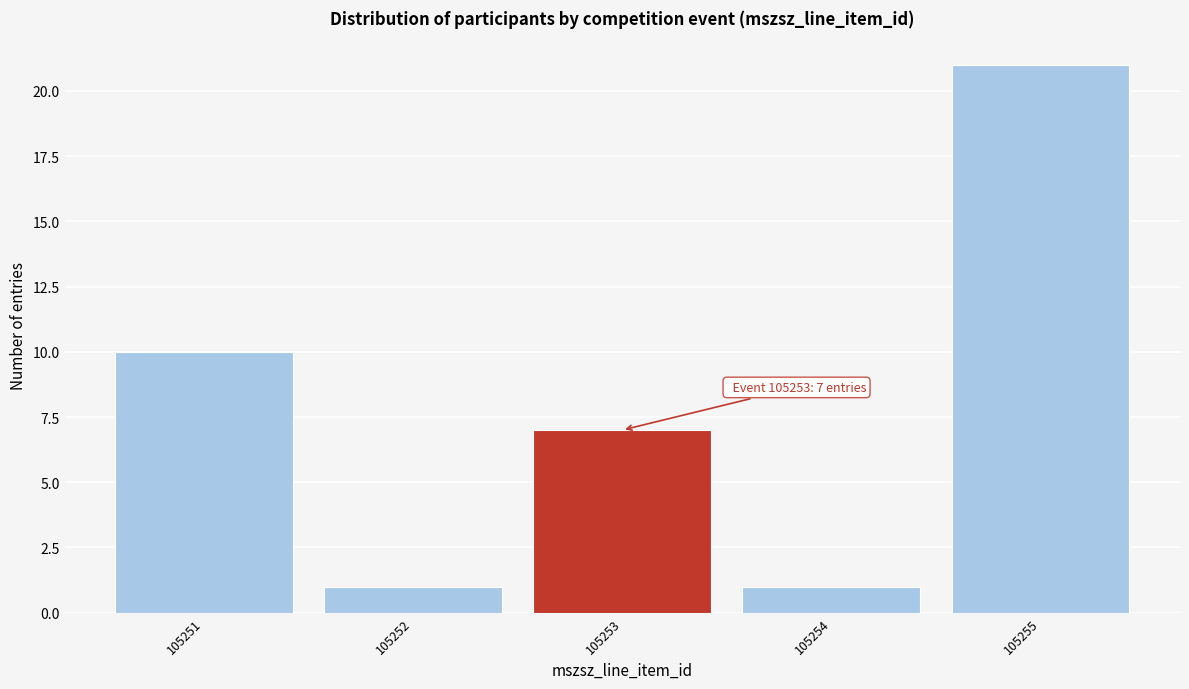

Reading left to right, what are all the values shown in this chart?

10	1	7	1	21